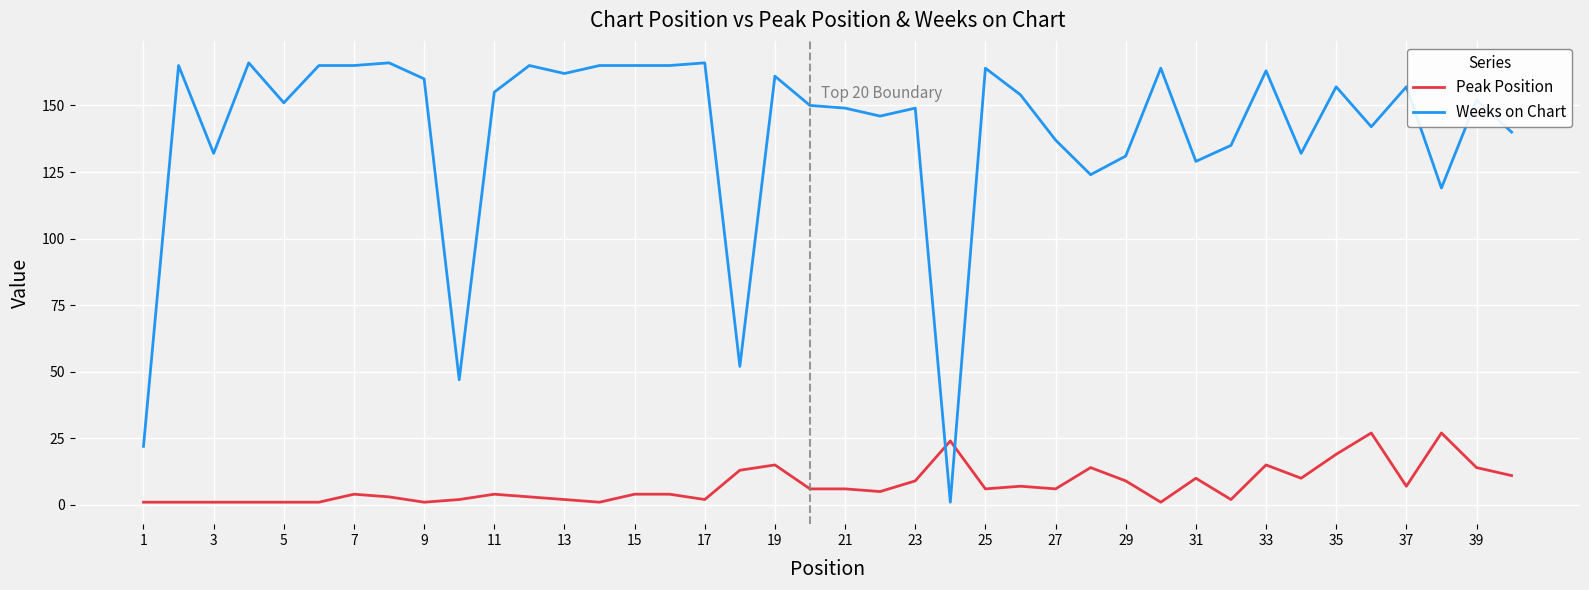

What are all the series names shown in the legend?

Peak Position, Weeks on Chart